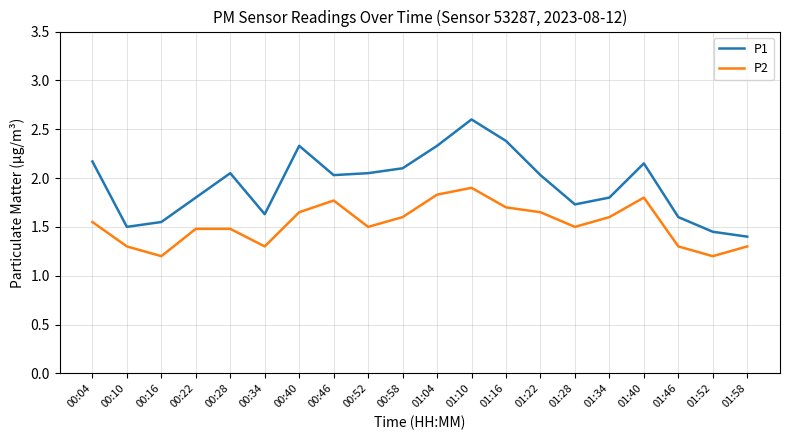

Rank the series at 00:10 from highest to lowest value.

P1, P2